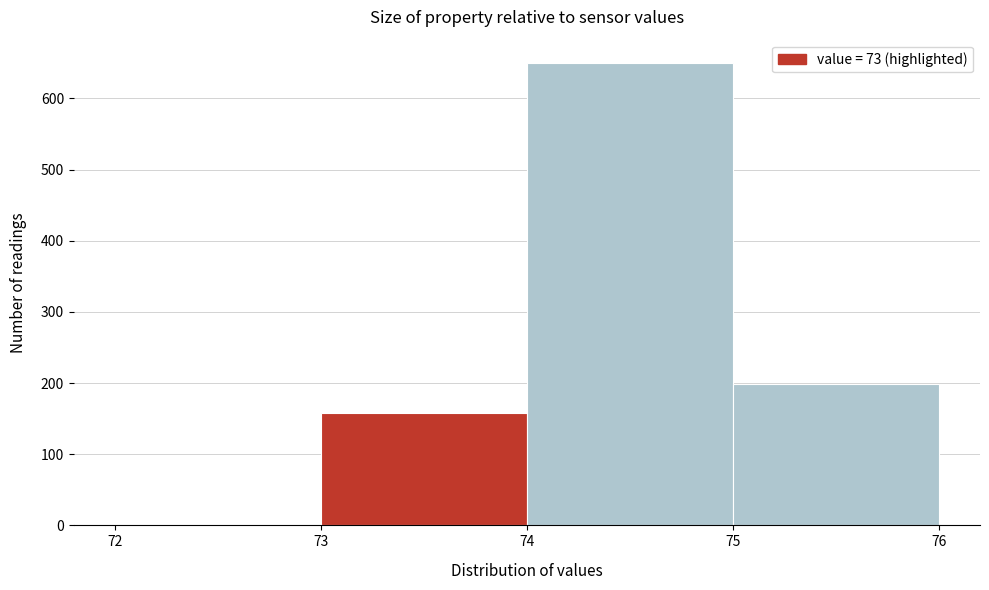

What is the height of the bar covering 75 to 76 on the x-axis? The values are not printed on the chart, so give them approximately, as read against the axis.

200